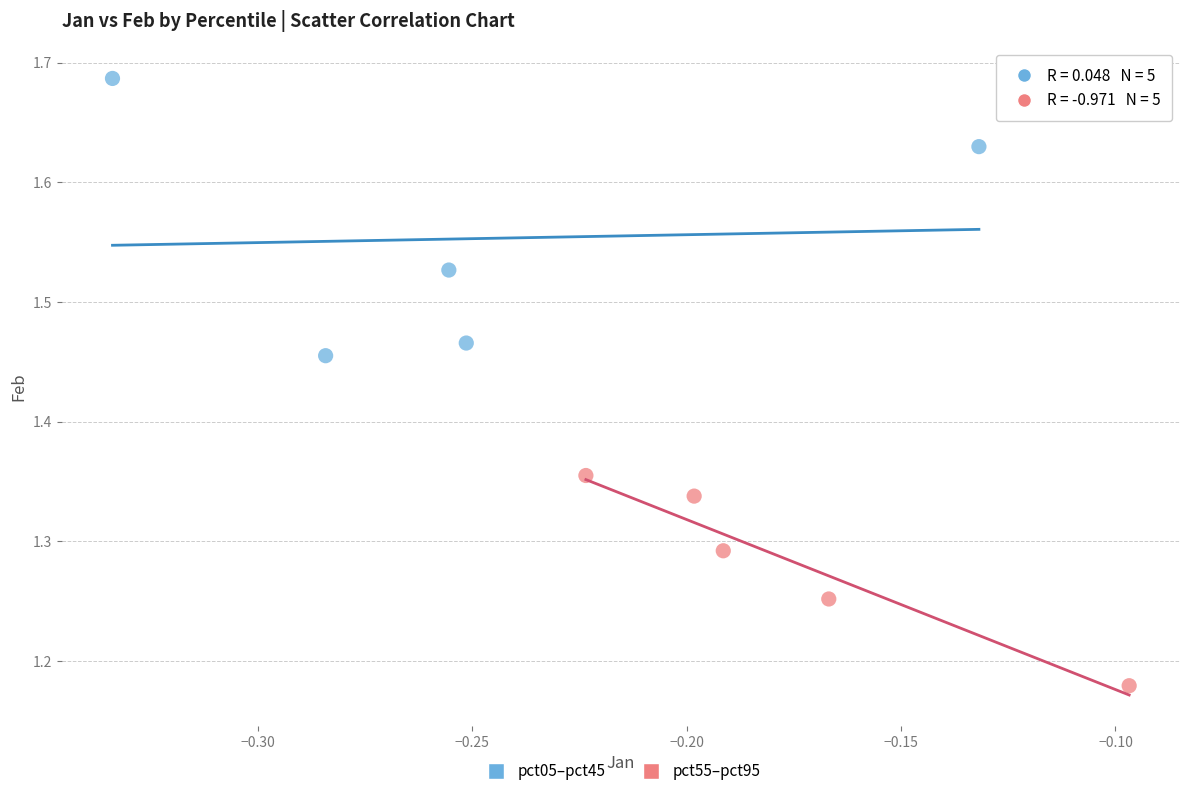

Which series has the widest spread of Y values?

pct05–pct45